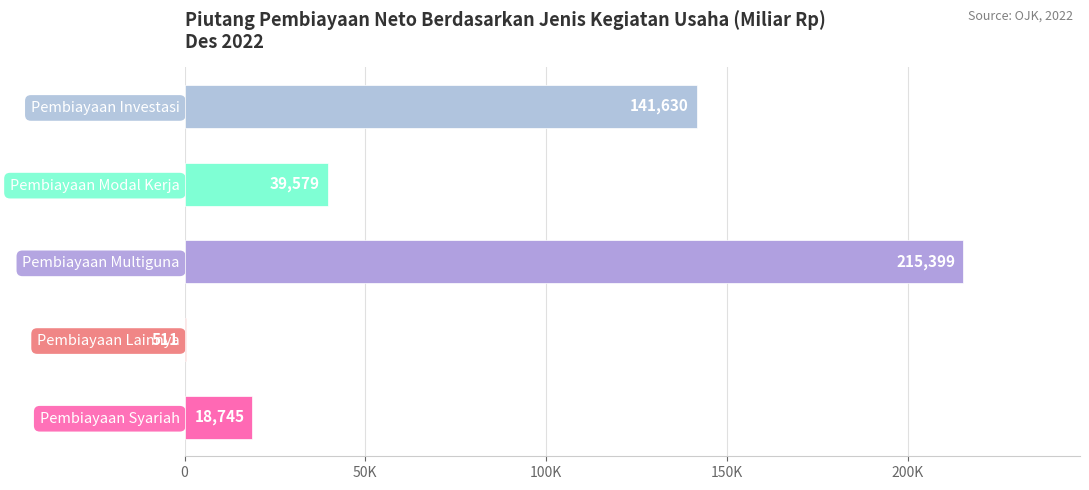

Is it true that the value at Pembiayaan Lainnya is 724.9?

False